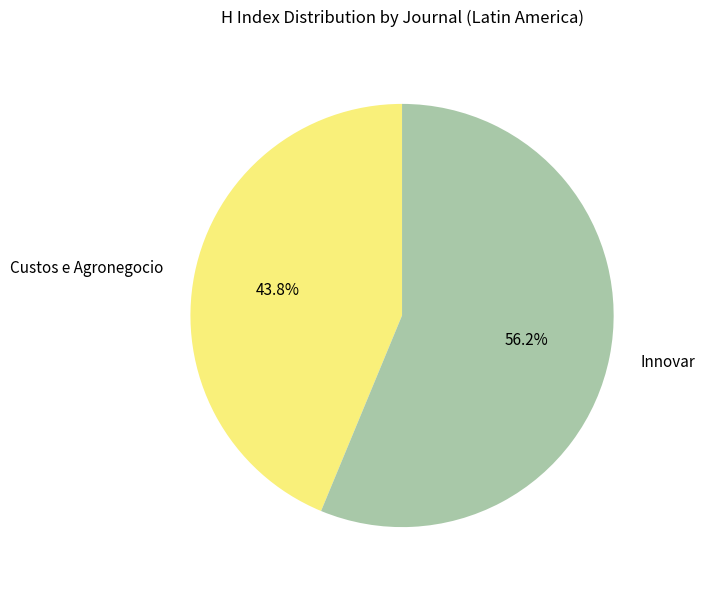

To the nearest percent, what portion does Custos e Agronegocio represent?

44%